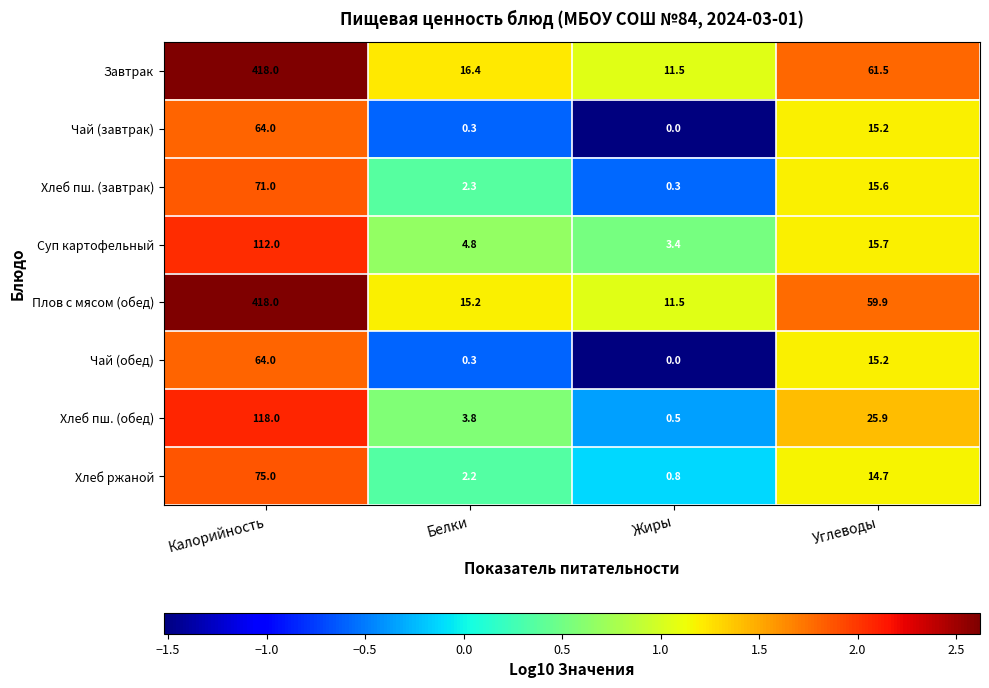

At which label is Завтрак closest to 214?

Углеводы